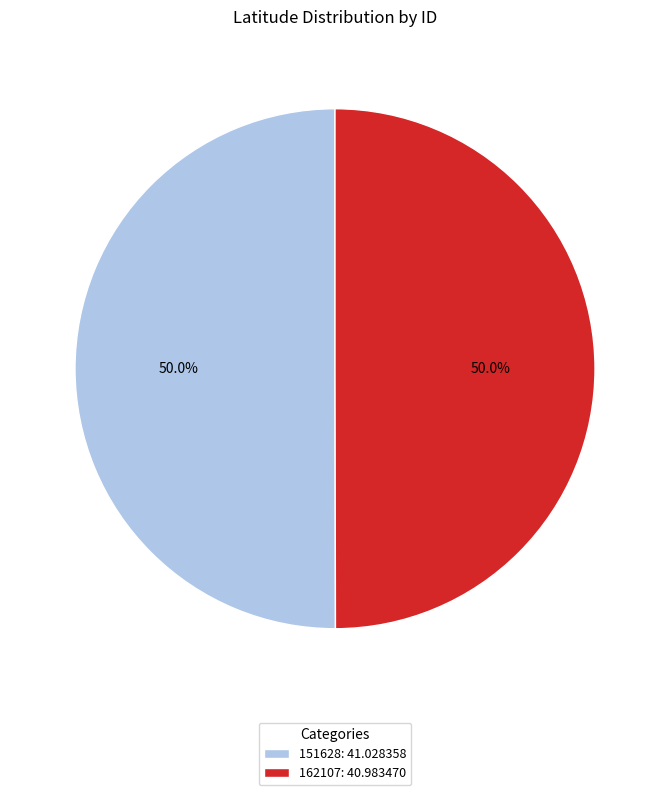

What is the total percentage of 162107 and 151628?

100.0%